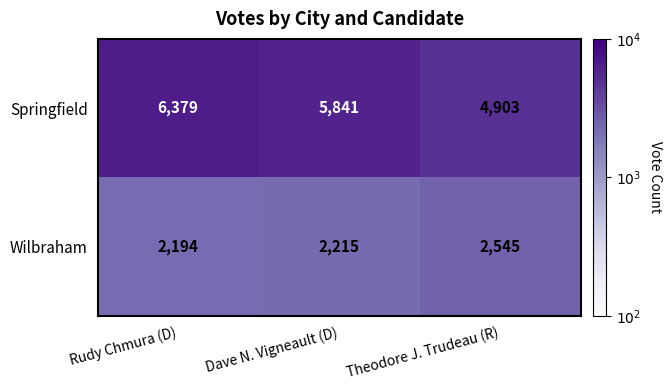

Between Rudy Chmura (D) and Dave N. Vigneault (D), which series saw the biggest shift?

Springfield